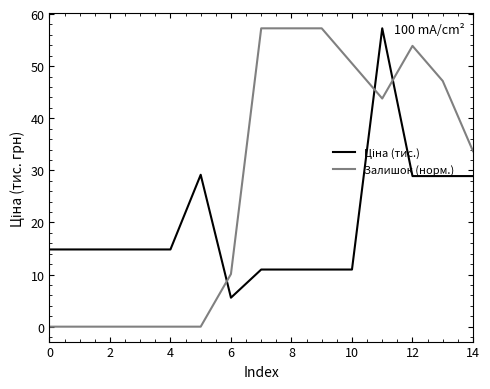

What is the difference between the maximum and minimum values in the Залишок (норм.) series?

57.3